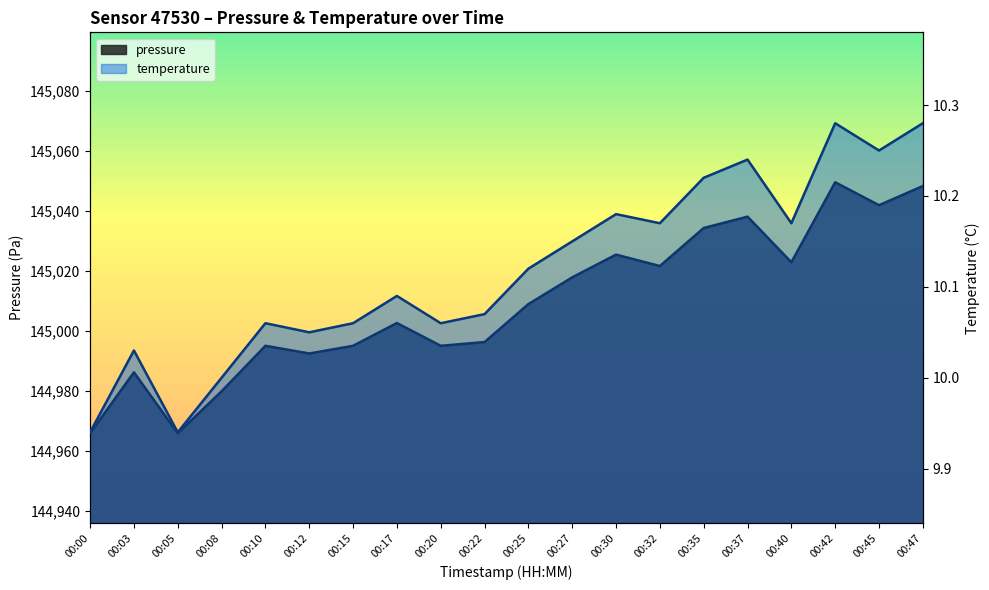

Where does the pressure series first go above 145008?

00:25